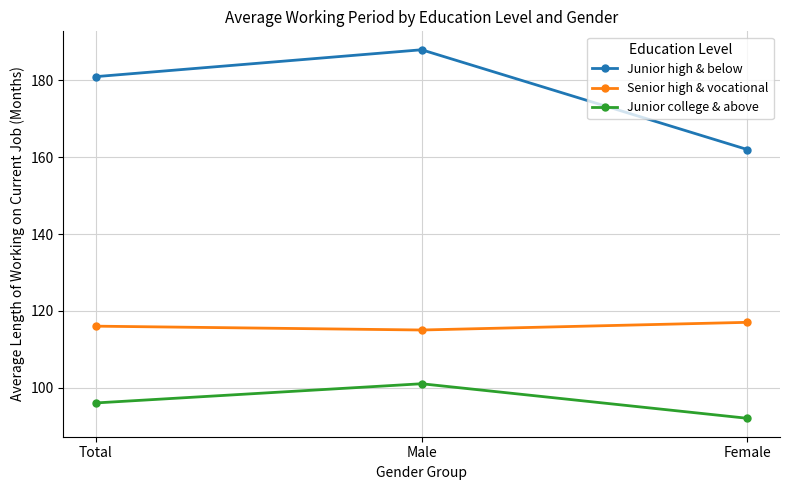

Is this an area chart (filled region under the line)?

No